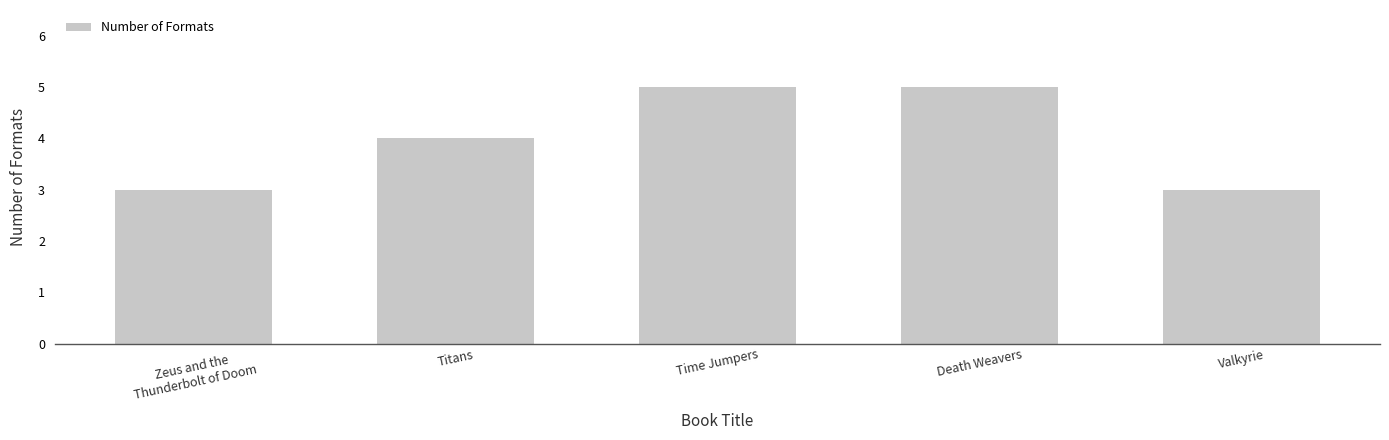

Count the number of data series in this chart.

1